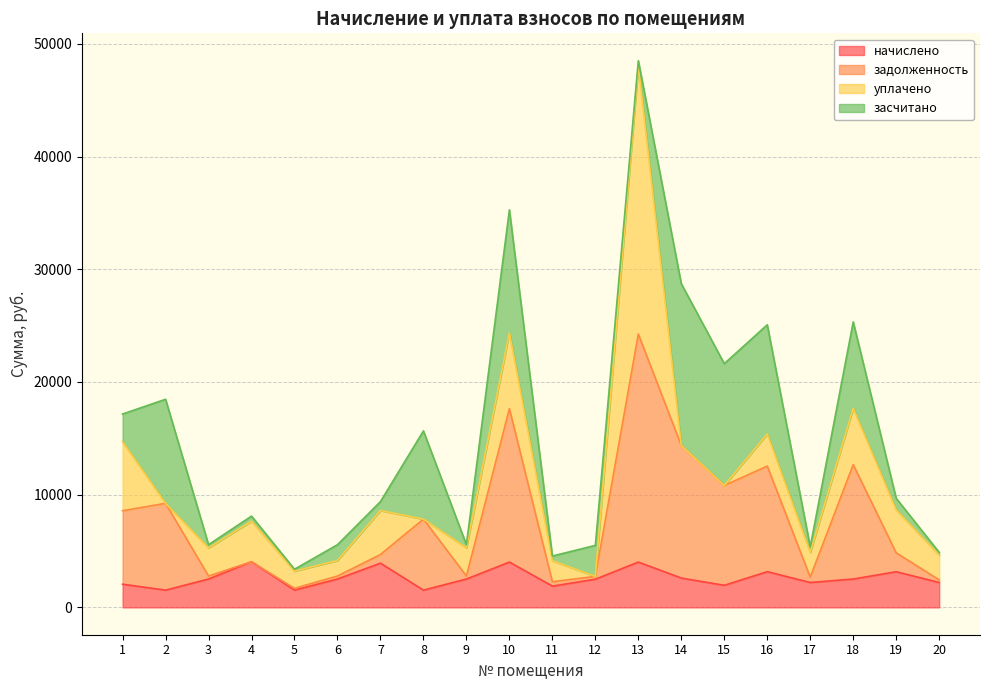

At which category is the sum across all series the highest?

13